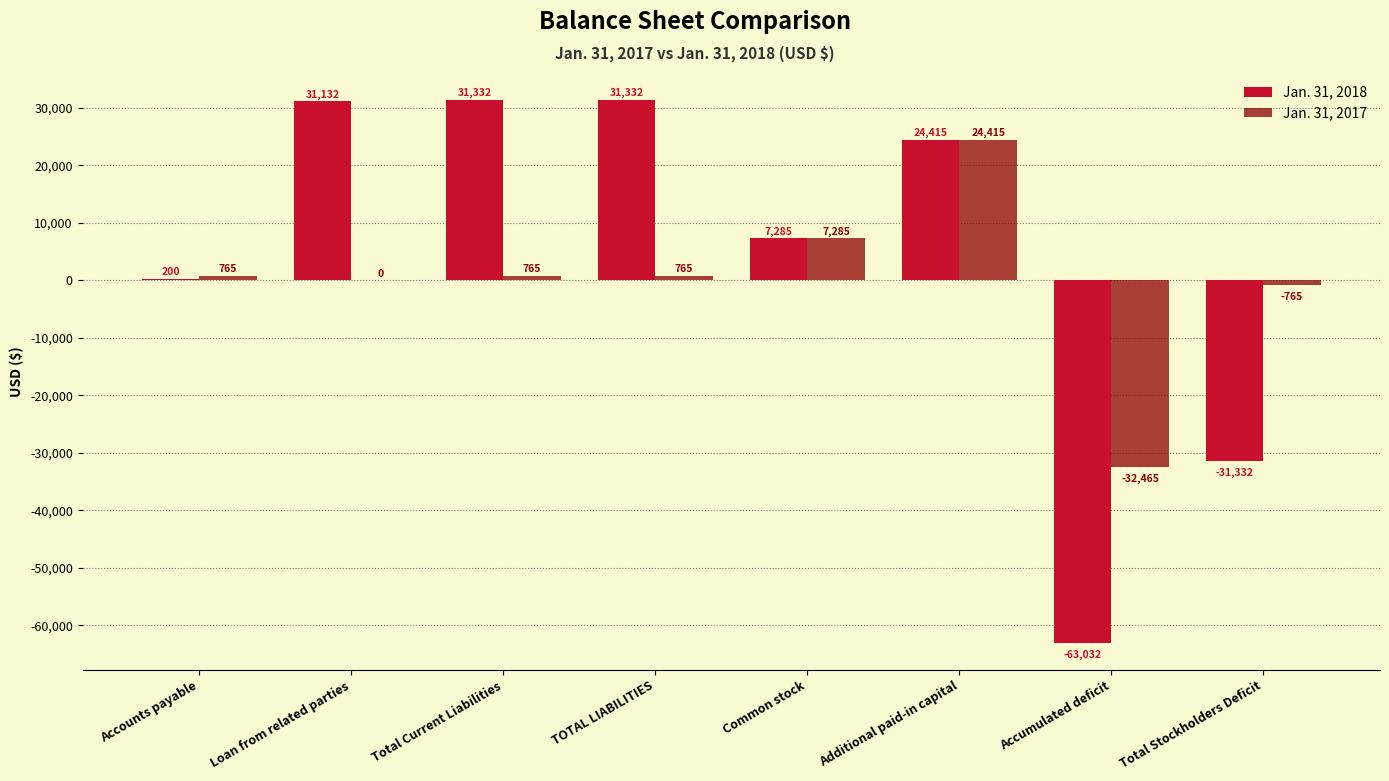

Reading left to right, extract all data points from this chart.

Jan. 31, 2018: 200	31132	31332	31332	7285	24415	-63032	-31332
Jan. 31, 2017: 765	0	765	765	7285	24415	-32465	-765